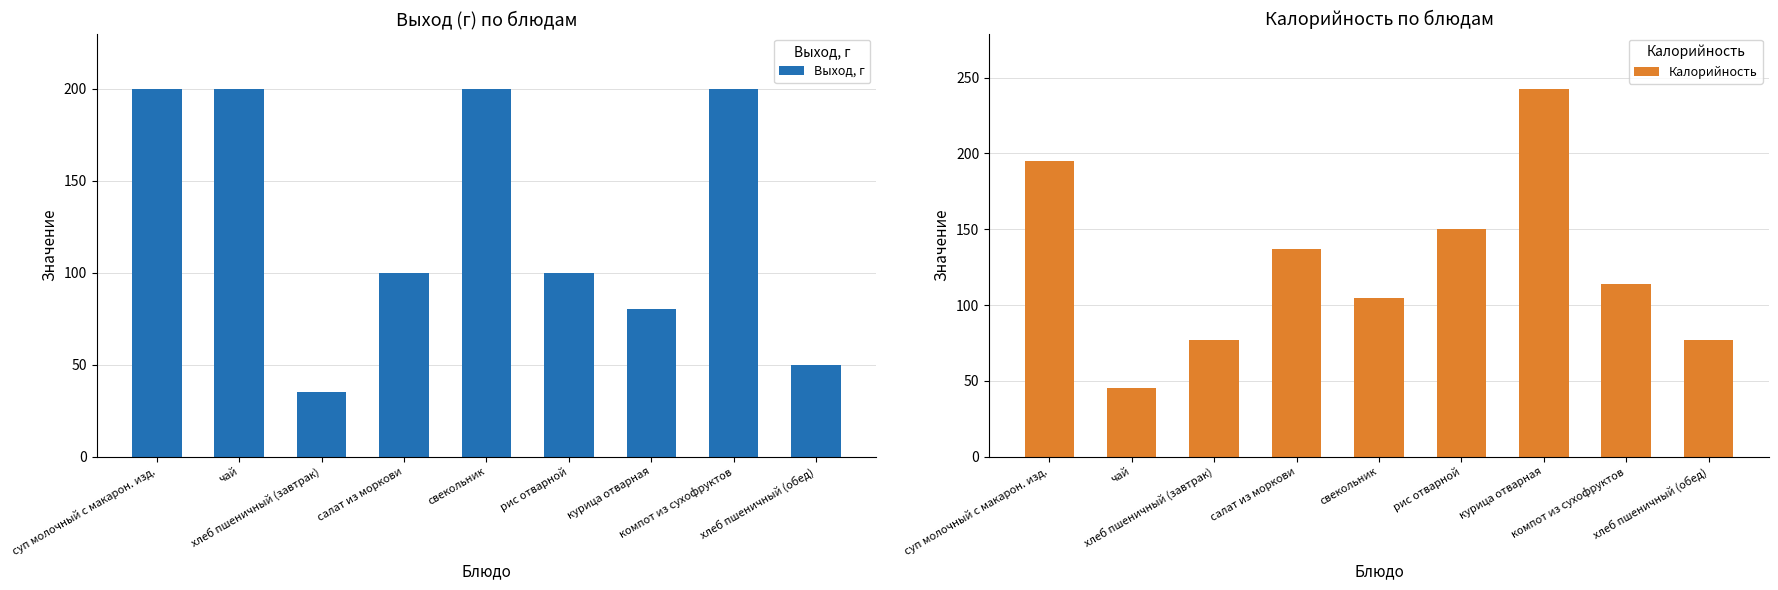

Which series has the widest spread of values?

Калорийность